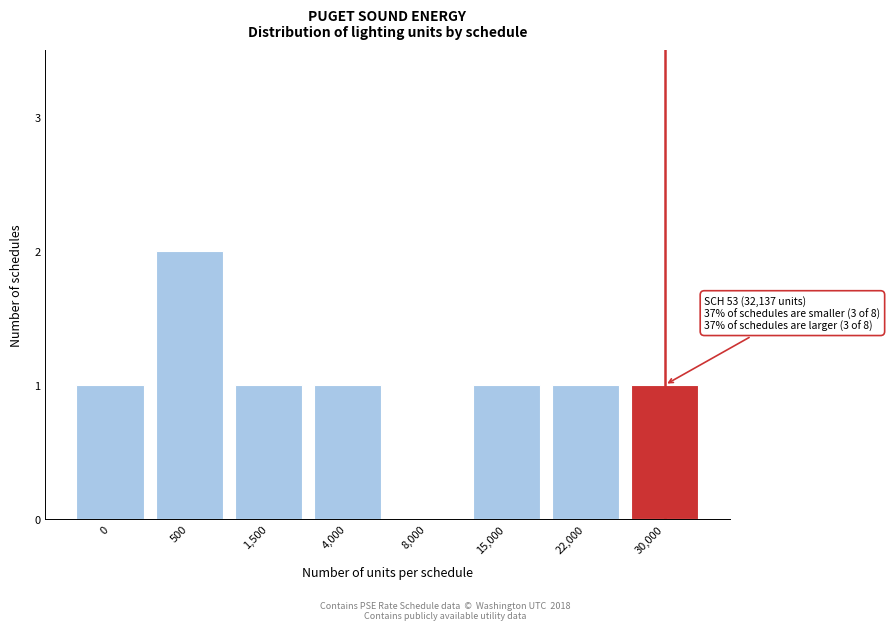

Reading left to right, transcribe all the data shown in this chart.

0=1	500=2	1,500=1	4,000=1	8,000=0	15,000=1	22,000=1	30,000=1